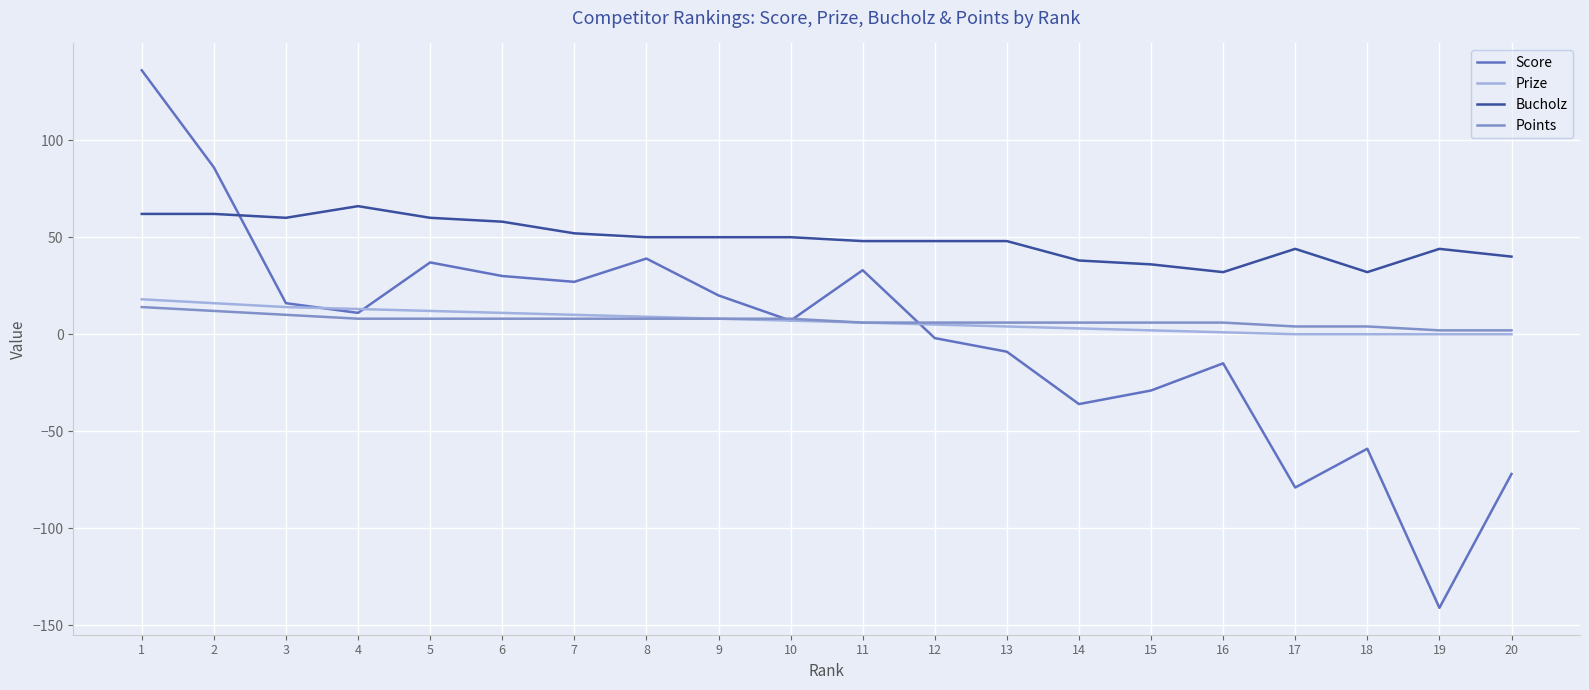

True or false: Prize and Bucholz cross at least once.

False